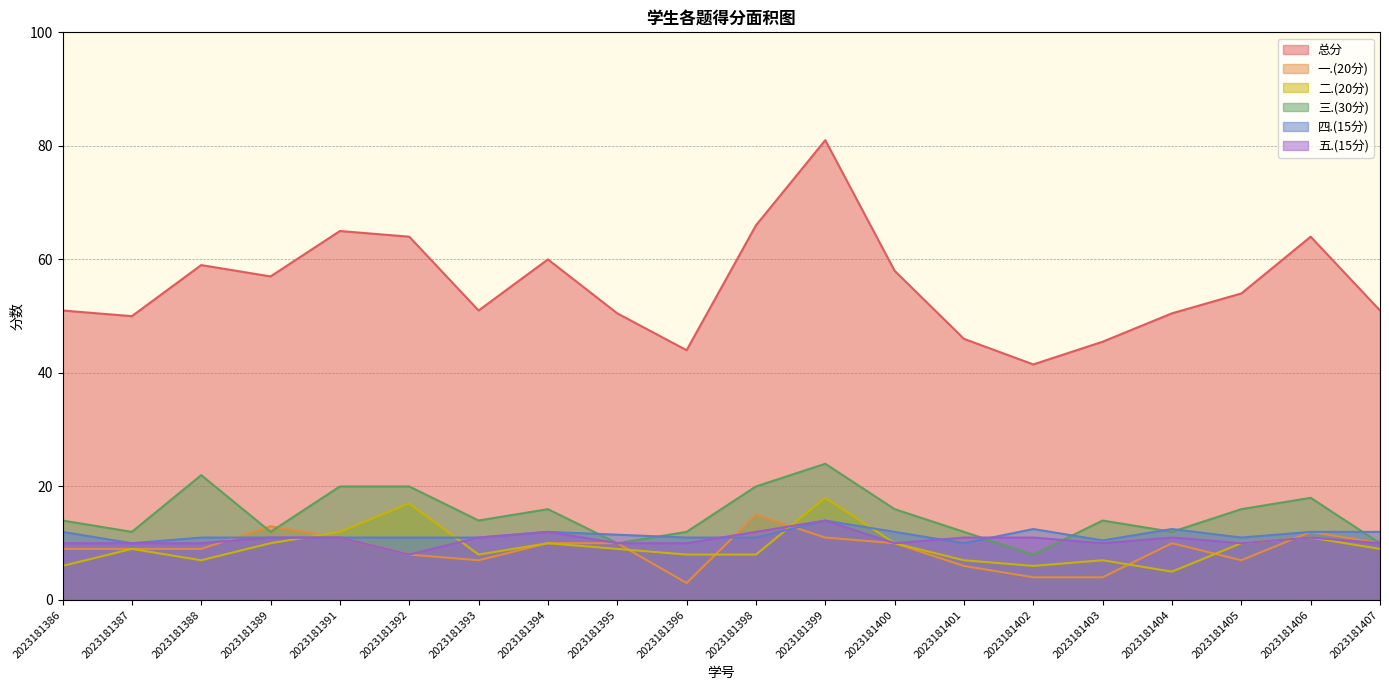

How many values in the 一.(20分) series exceed 10?

5